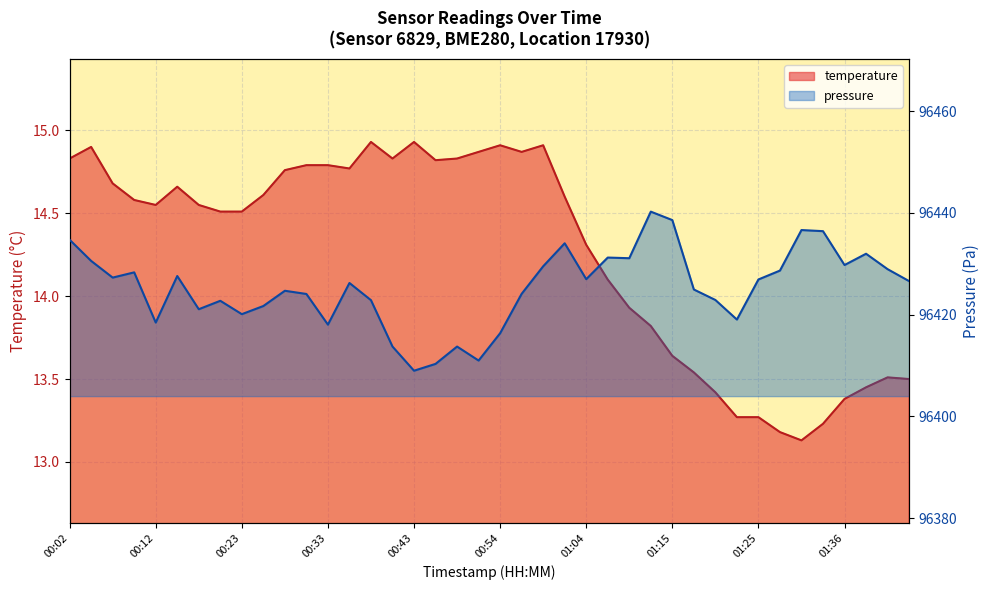

How many data points are less than 14?

14